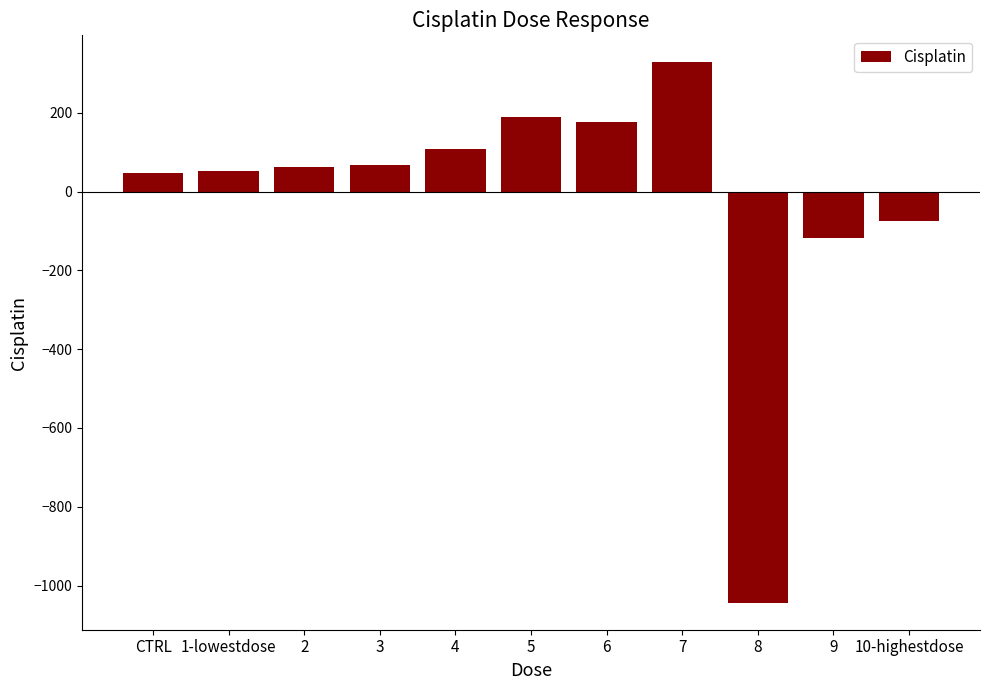

At which category does the chart reach its minimum across all series?

8